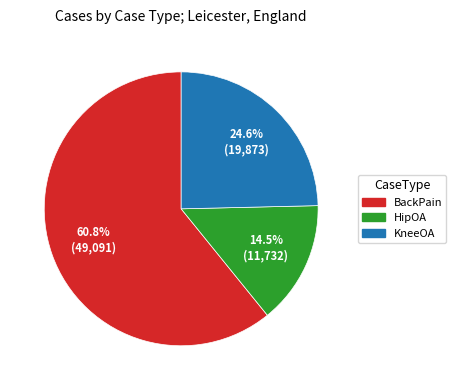

Is it true that HipOA is 25% of the pie?

False